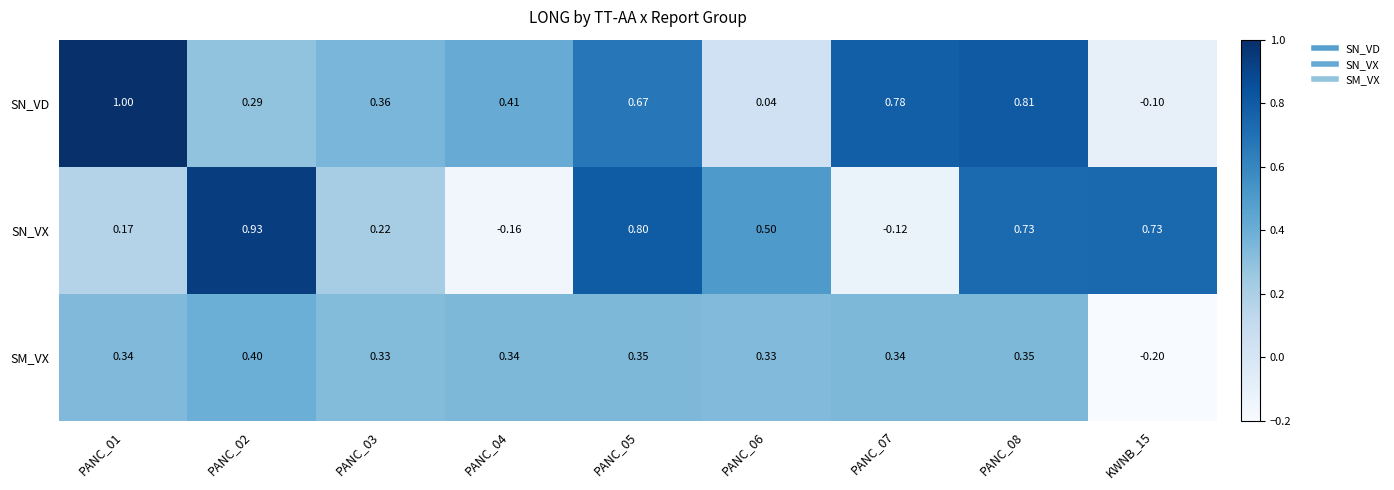

Which series has the largest total across all categories?

SN_VD